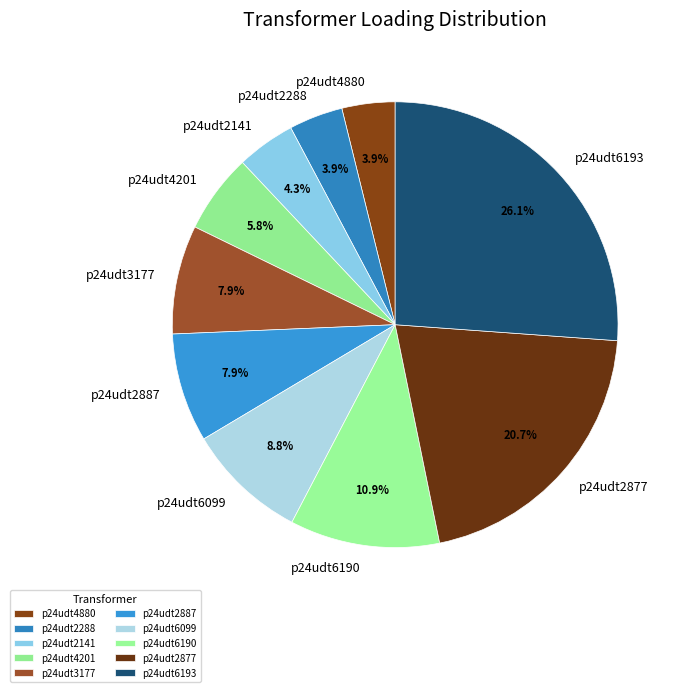

To the nearest percent, what is the average slice percentage?

10%